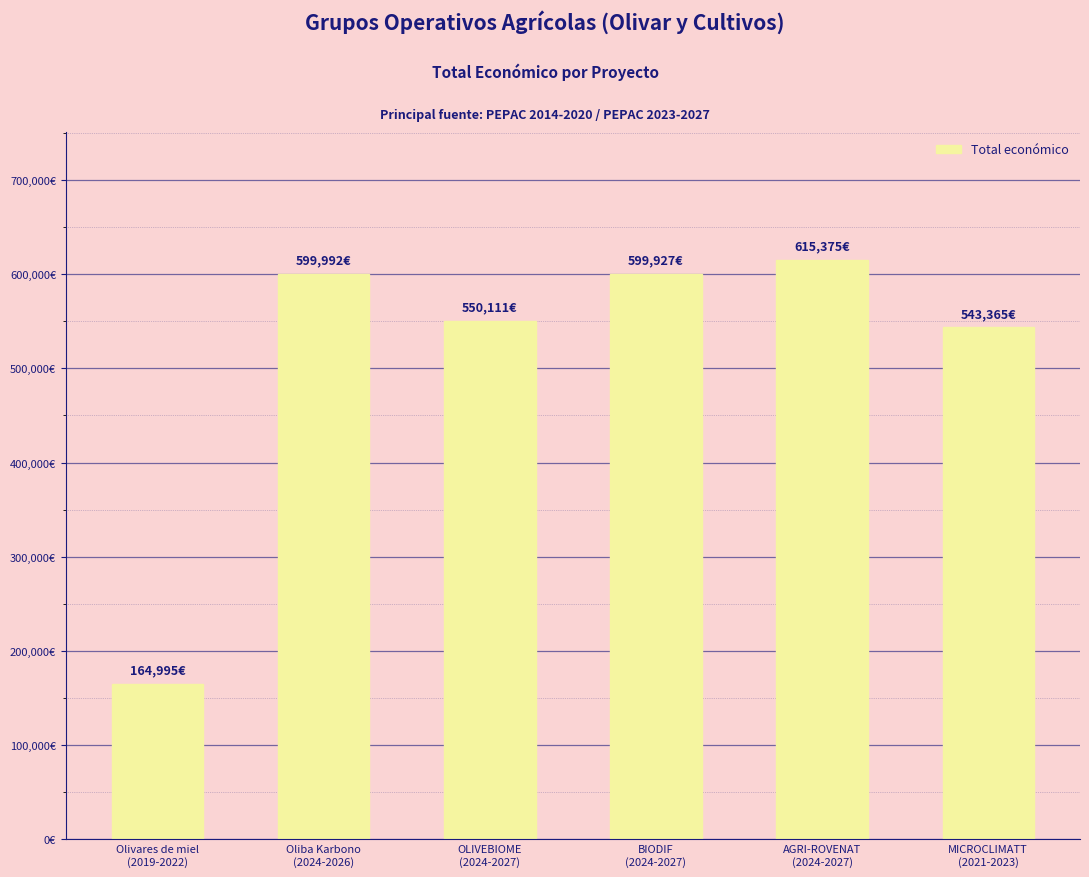

The value at OLIVEBIOME
(2024-2027) is 550111. True or false?

True